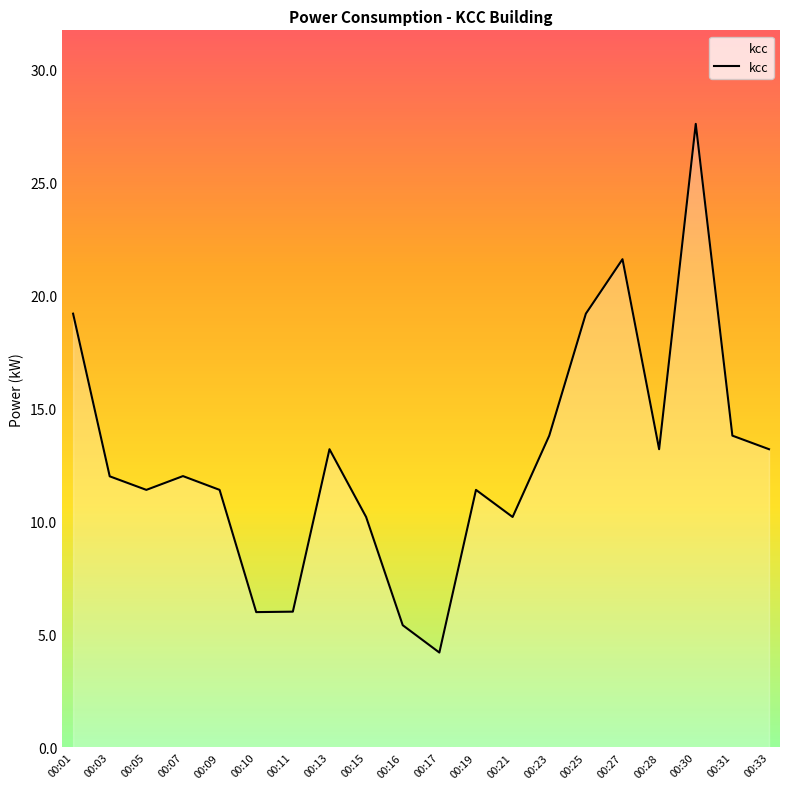

What is the minimum value shown in the chart?

4.2